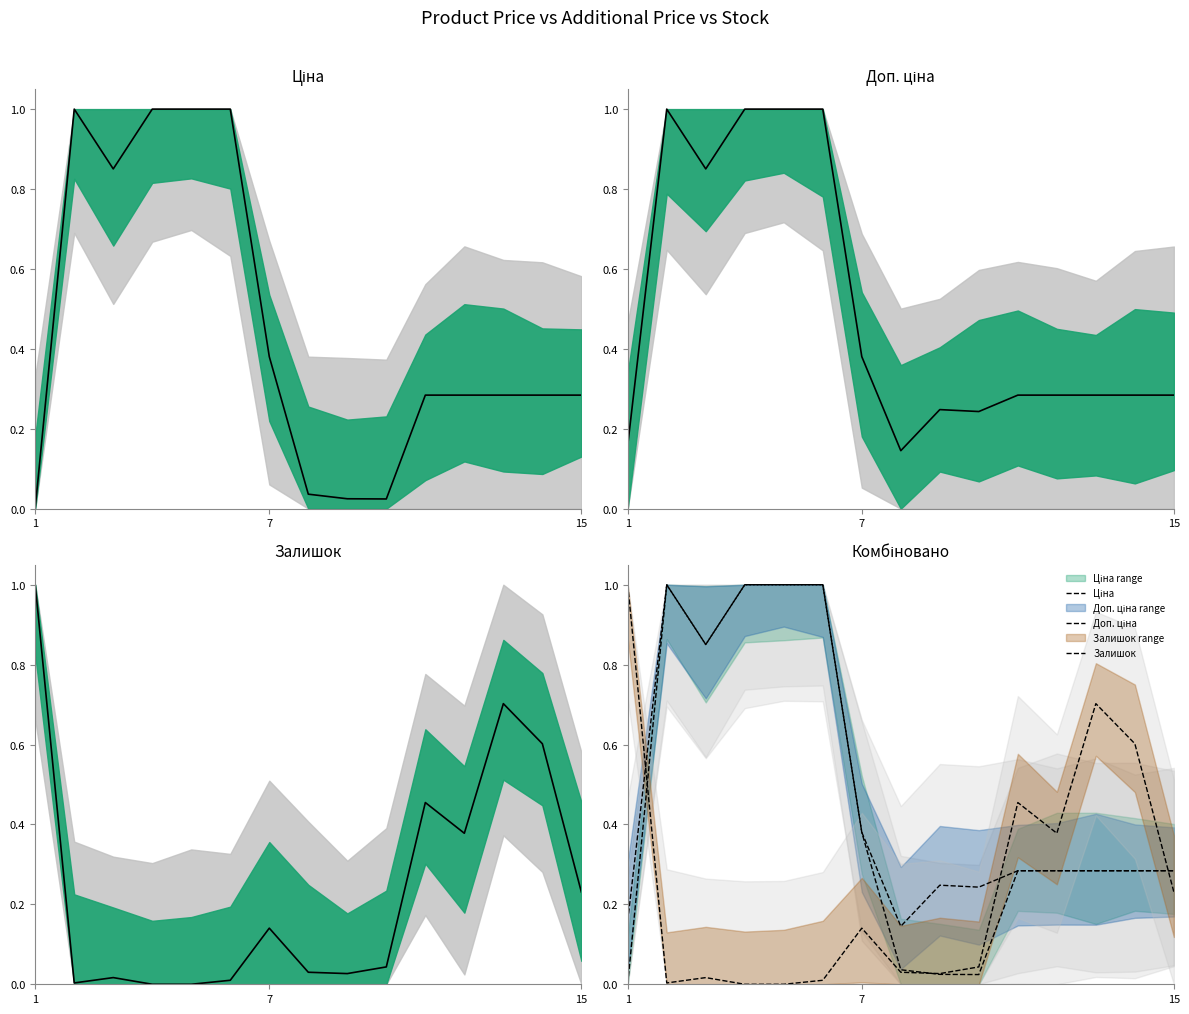

True or false: Доп. ціна and Ціна cross at least once.

False